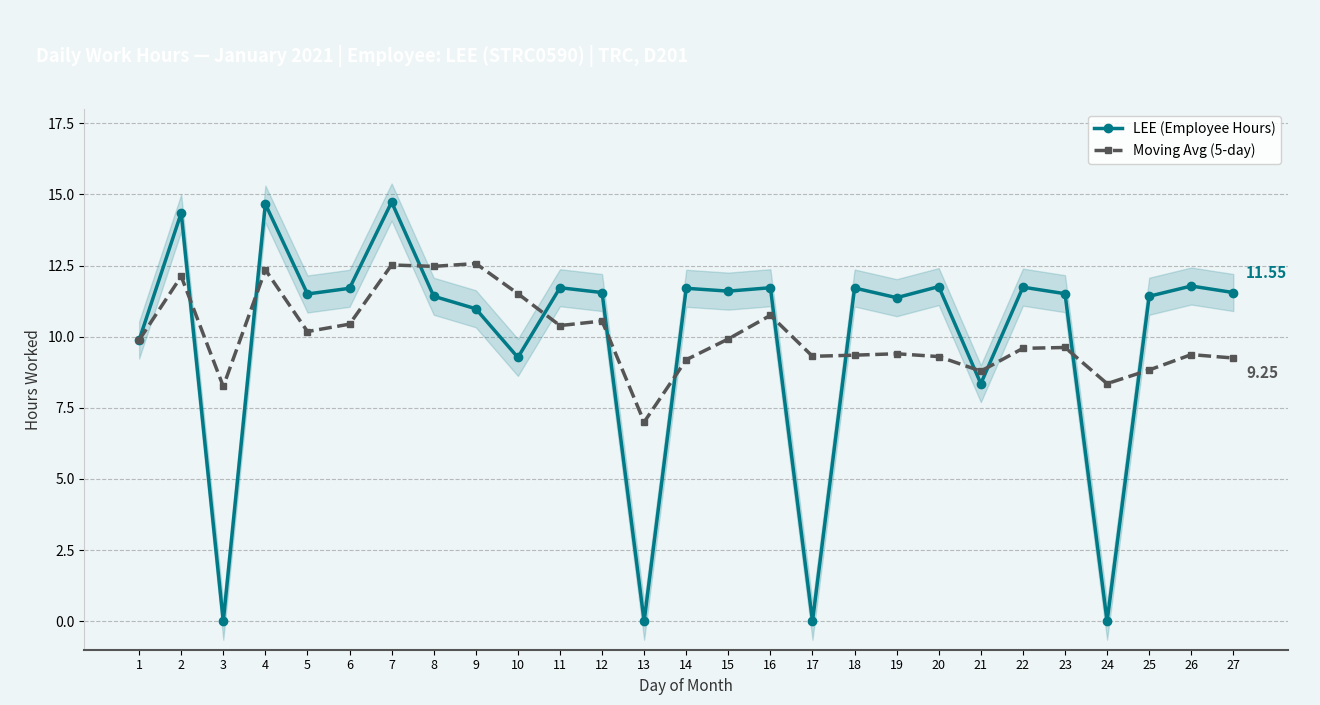

What is the highest value of the Moving Avg (5-day) series?

12.6